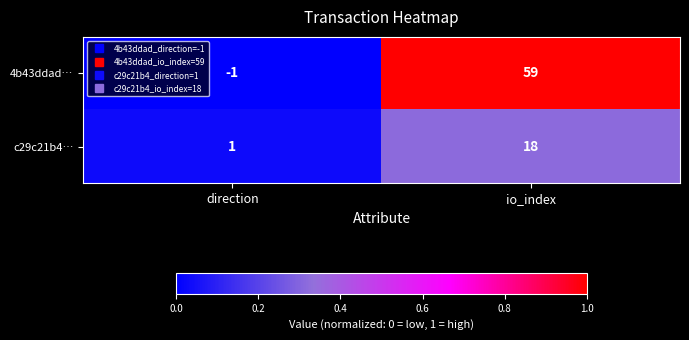

At which label does c29c21b4… reach its minimum?

direction